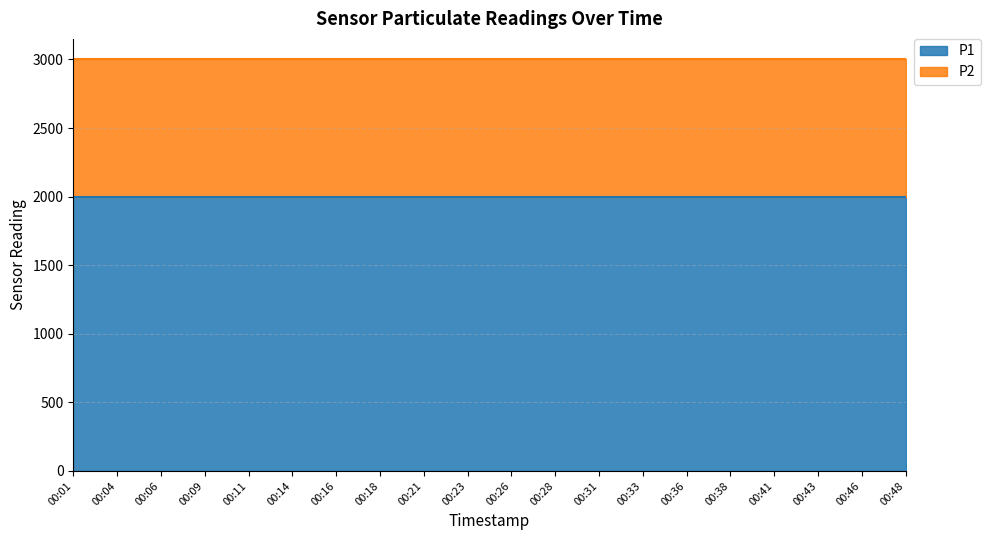

Reading right to left, list all the values displayed in this chart.

P1: 1999.9	1999.9	1999.9	1999.9	1999.9	1999.9	1999.9	1999.9	1999.9	1999.9	1999.9	1999.9	1999.9	1999.9	1999.9	1999.9	1999.9	1999.9	1999.9	1999.9
P2: 999.9	999.9	999.9	999.9	999.9	999.9	999.9	999.9	999.9	999.9	999.9	999.9	999.9	999.9	999.9	999.9	999.9	999.9	999.9	999.9